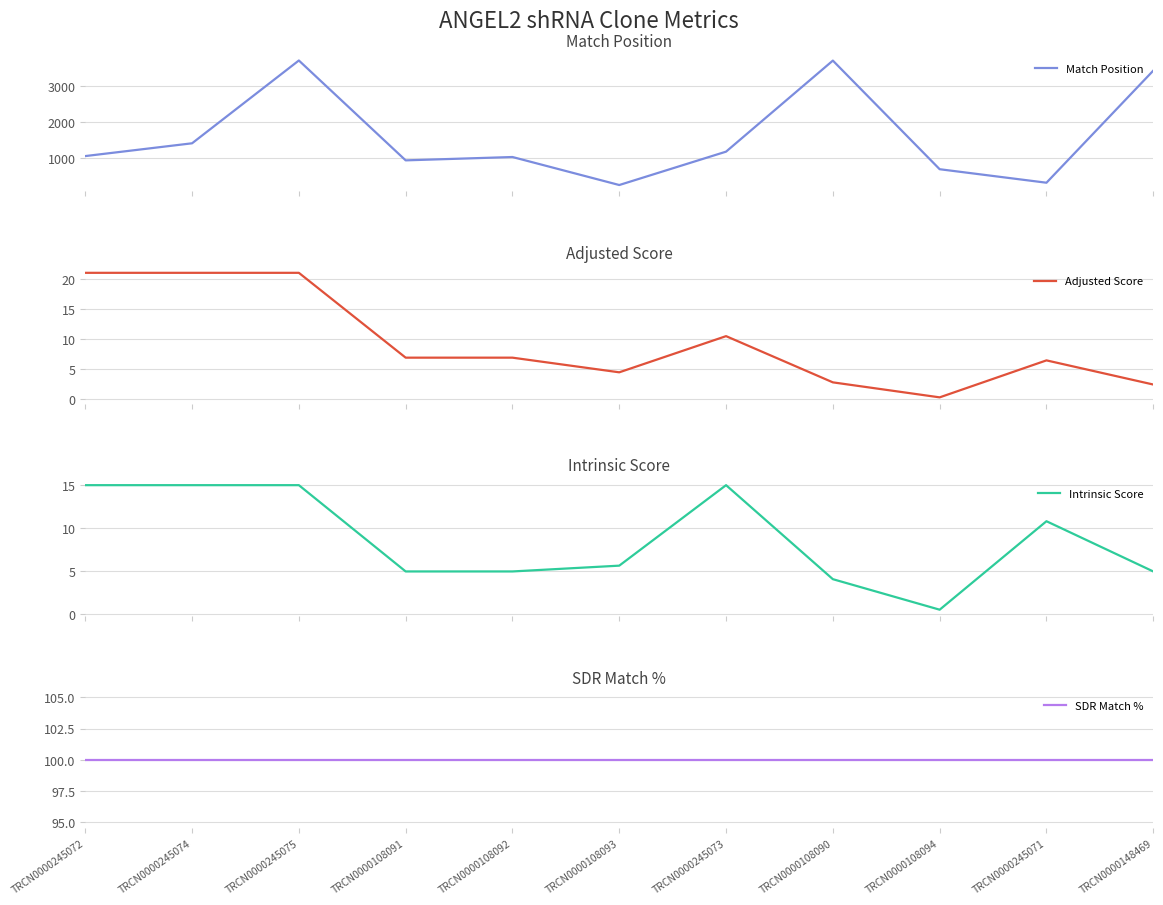

In Intrinsic Score, how many points are higher than both neighbors (excluding endpoints)?

2